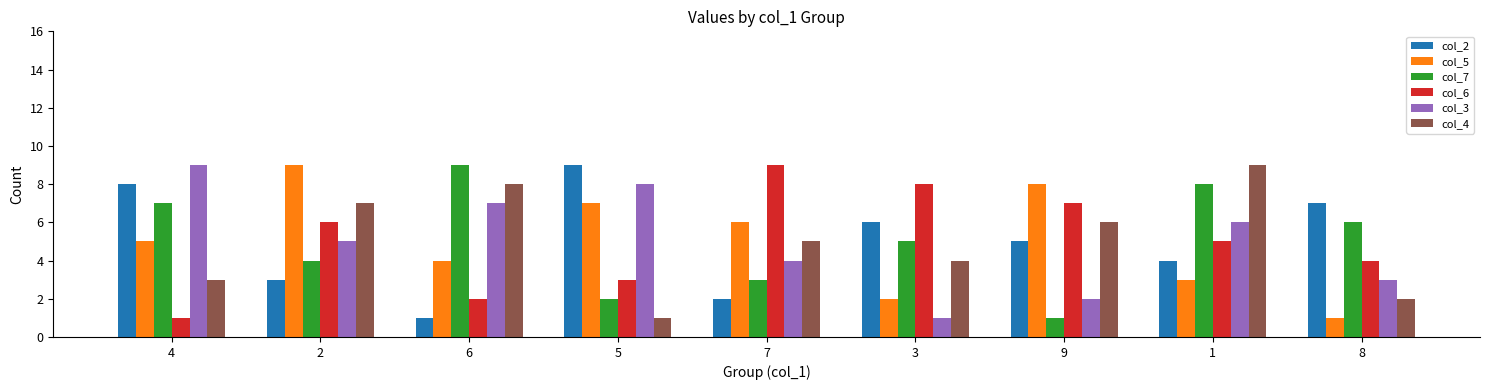

How many series are shown in this chart?

6